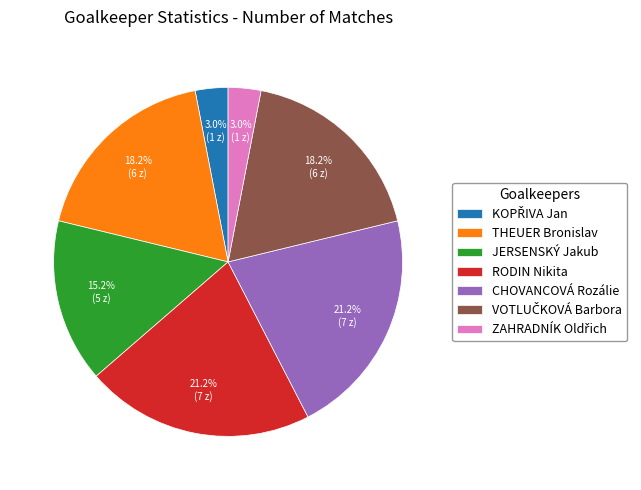

Does any single category account for the majority?

No